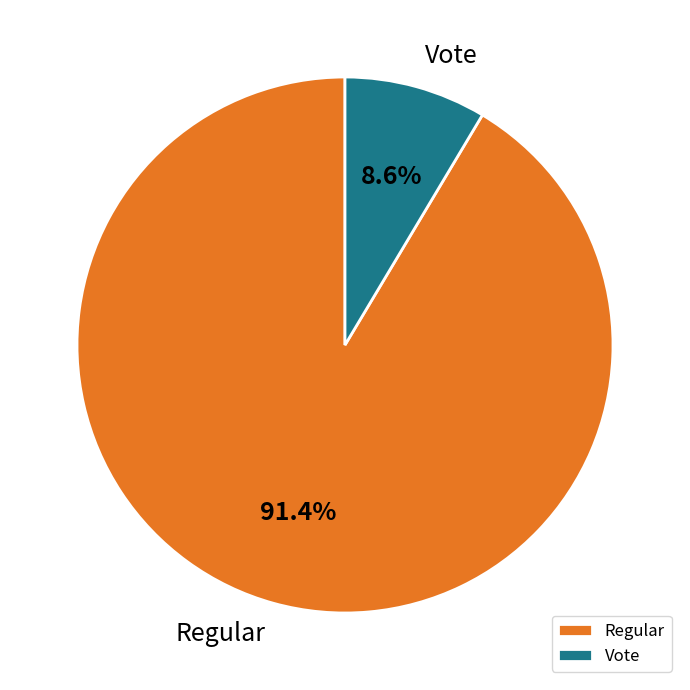

Which has a higher value, Vote or Regular?

Regular